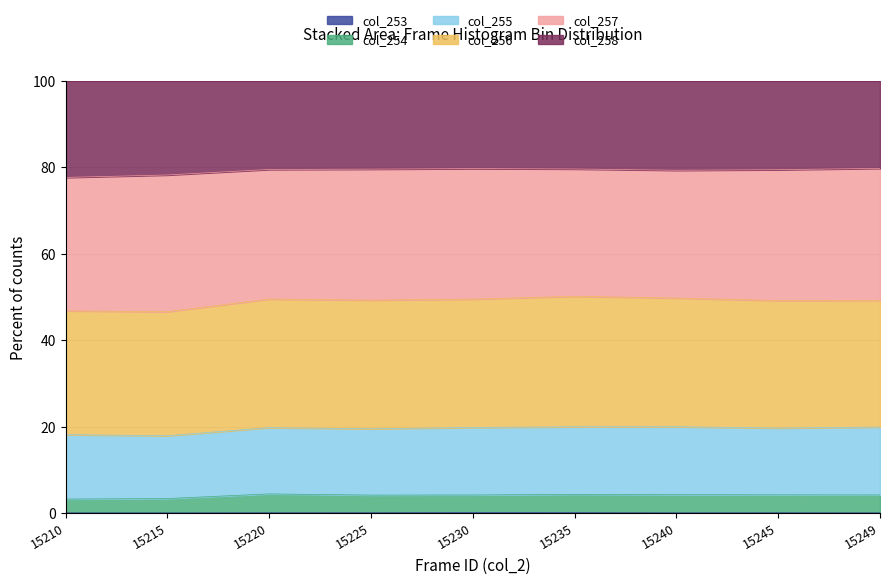

What is the total value across all series at 15215?

100.0